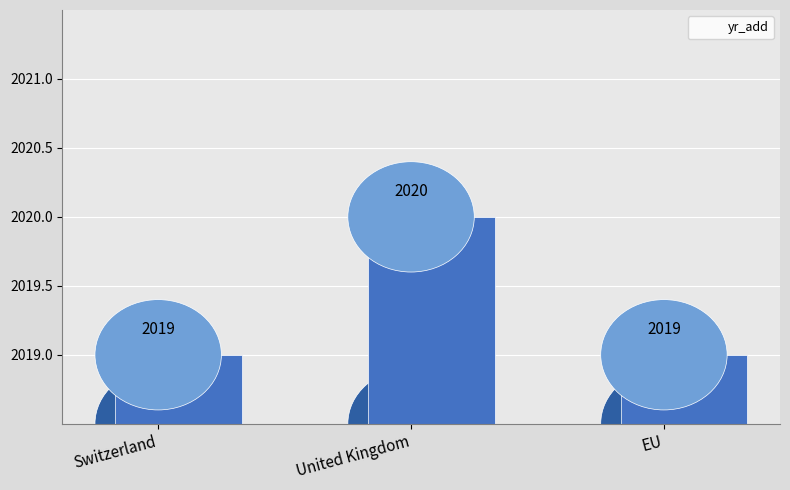

The value at EU is 0.8. True or false?

False